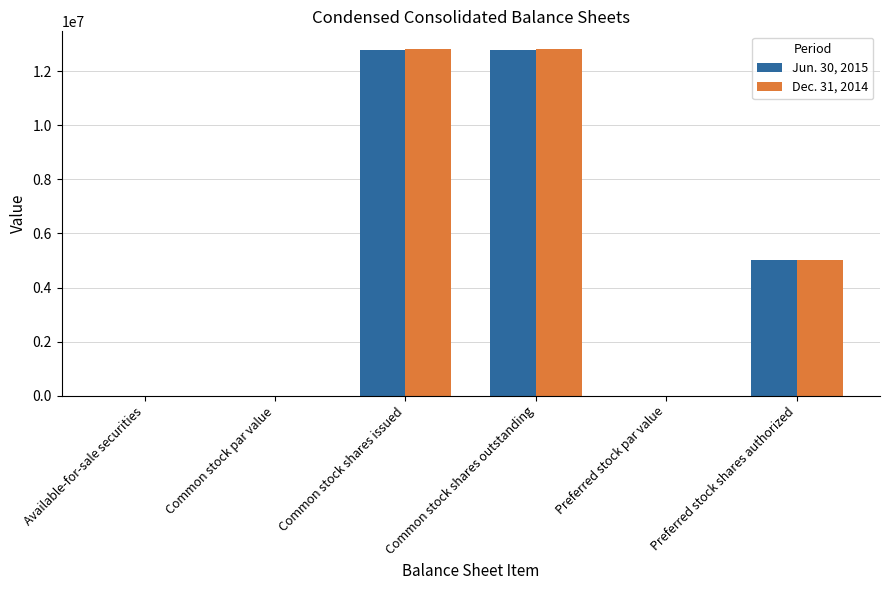

What is the approximate value of Jun. 30, 2015 at Common stock shares outstanding?

12785066.0